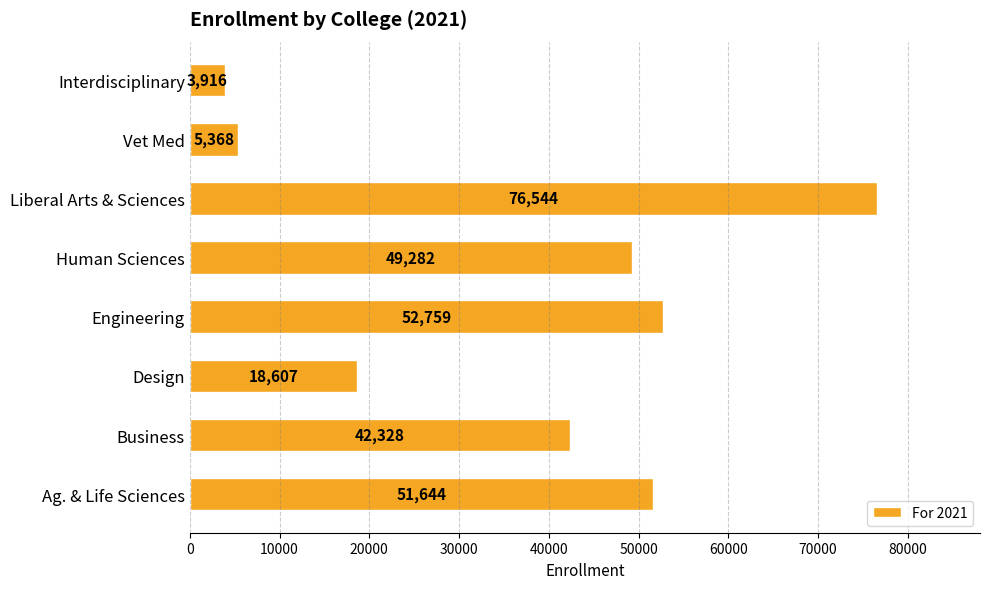

What is the sum of all values?

300448